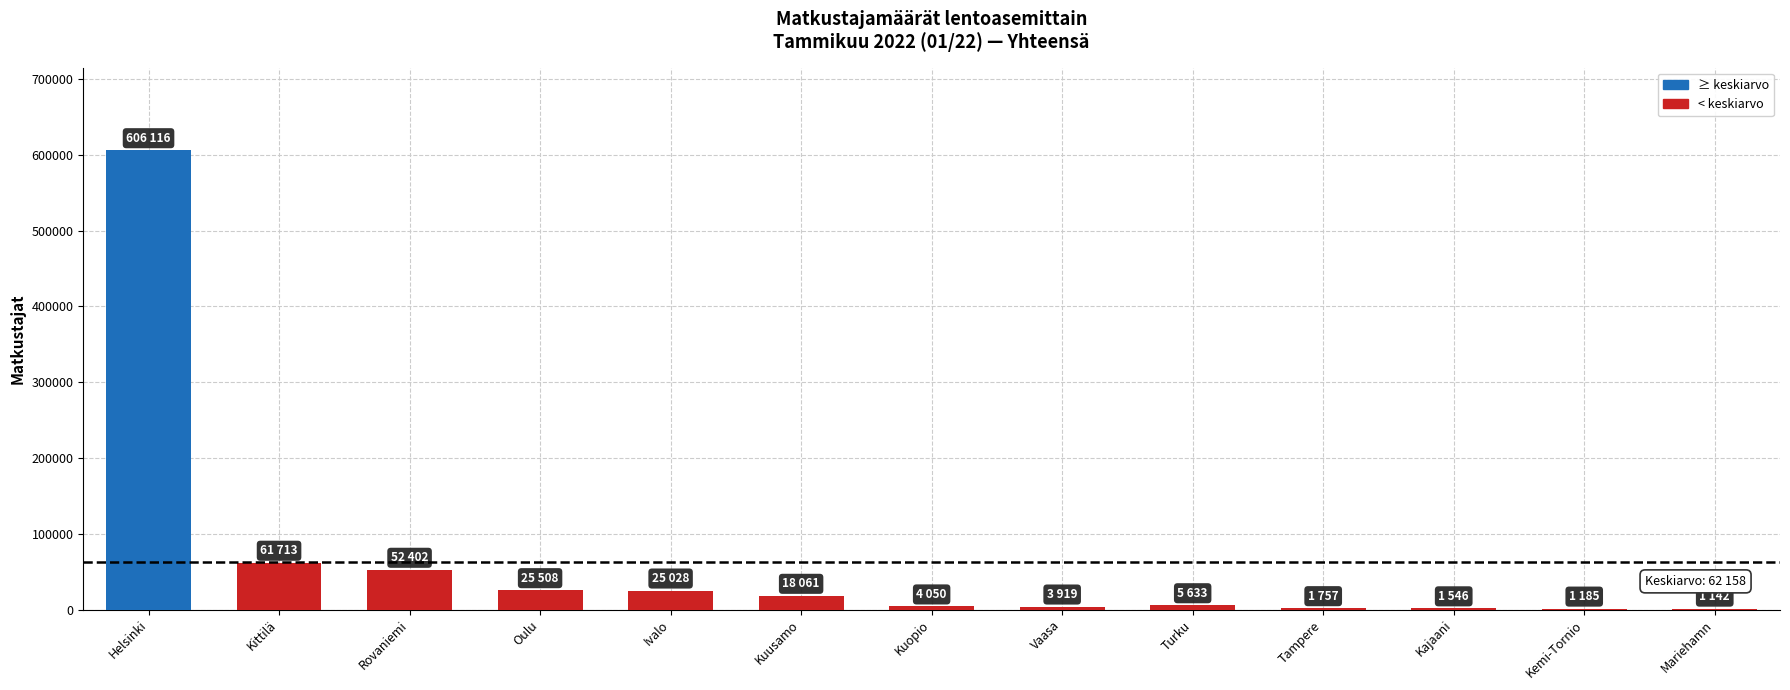

Which has a higher value, Helsinki or Turku?

Helsinki